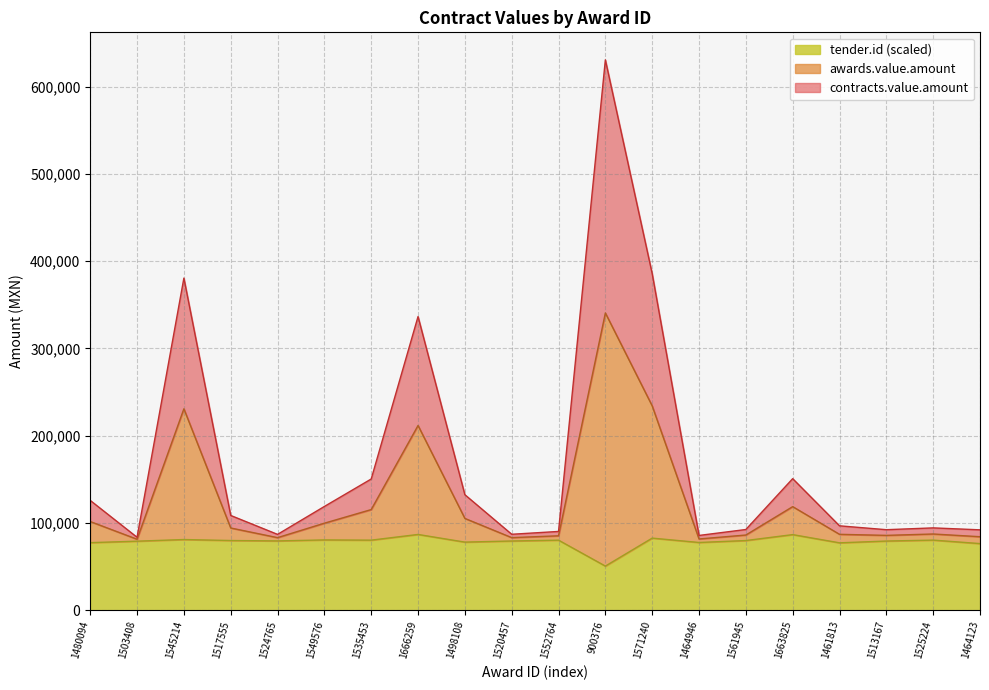

Between 1666259 and 1571240, which series saw the biggest shift?

contracts.value.amount